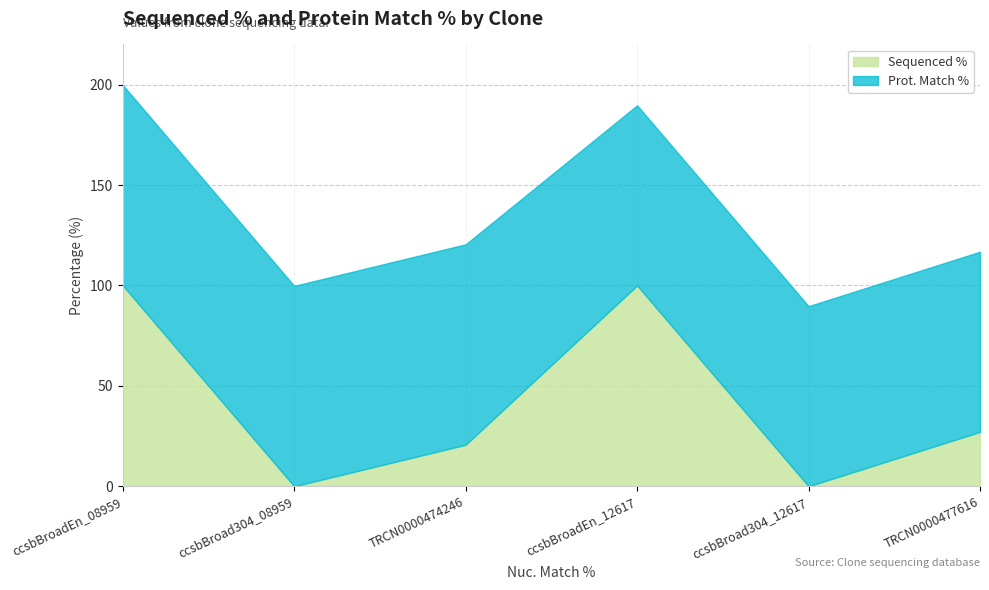

At which category is the sum across all series the highest?

ccsbBroadEn_08959